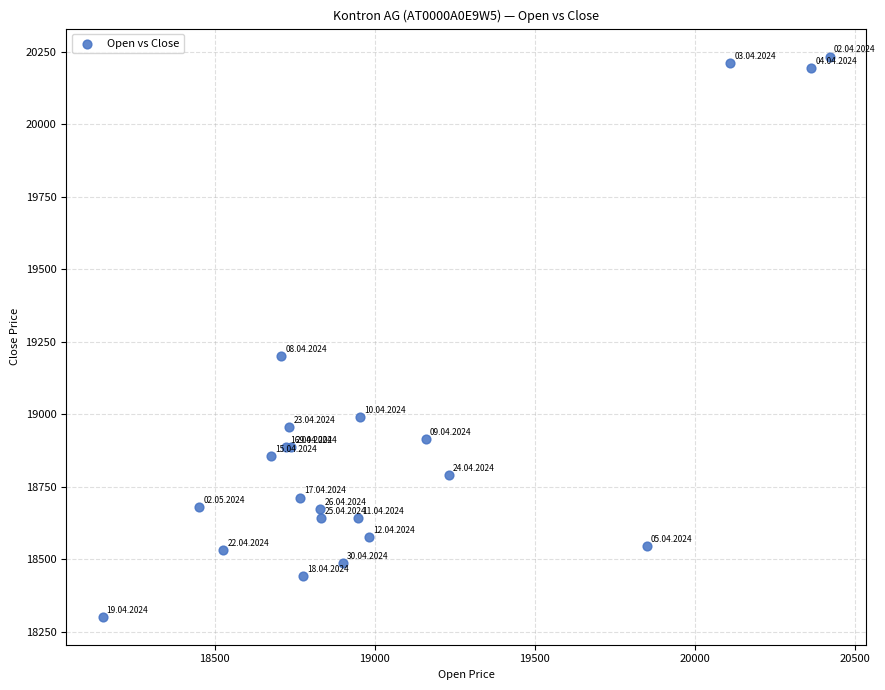

What Y value in the scatter plot is closest to 19268?

19200